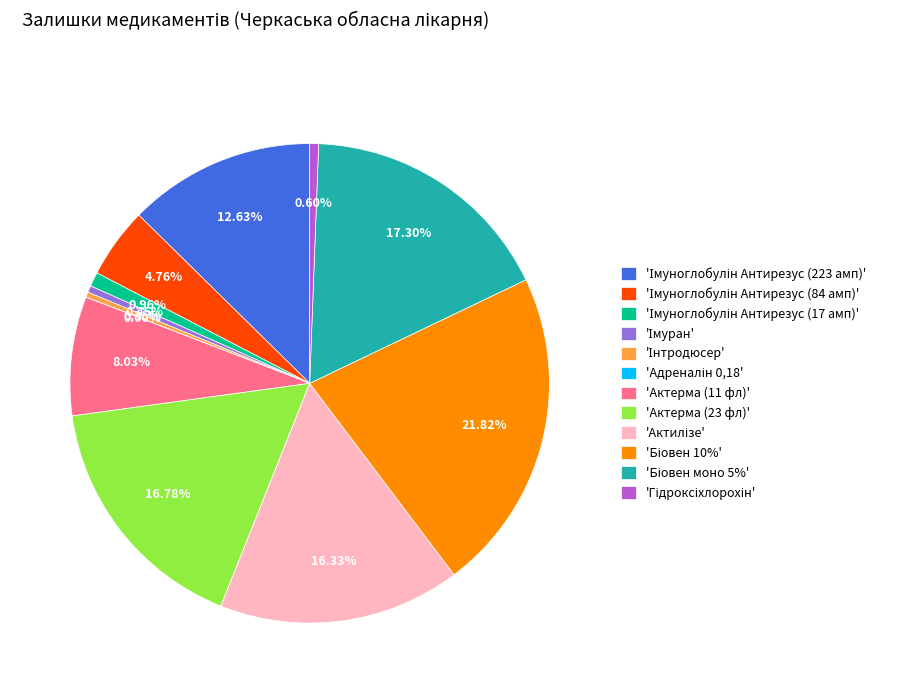

Does any single category account for the majority?

No